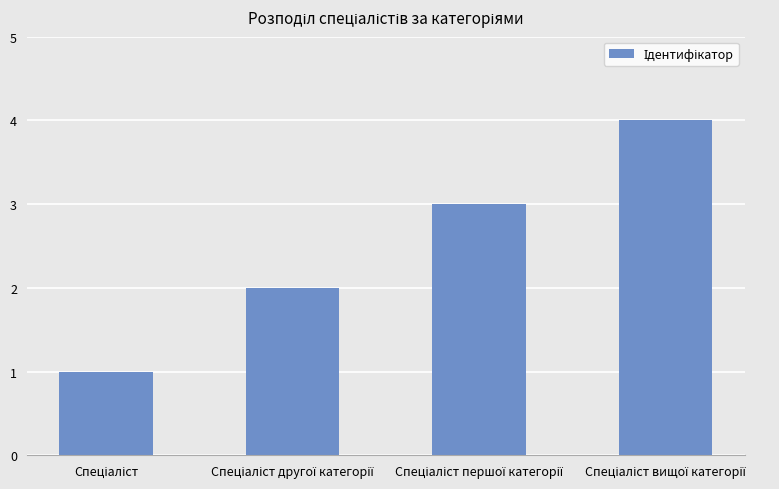

How many bars are there in total?

4